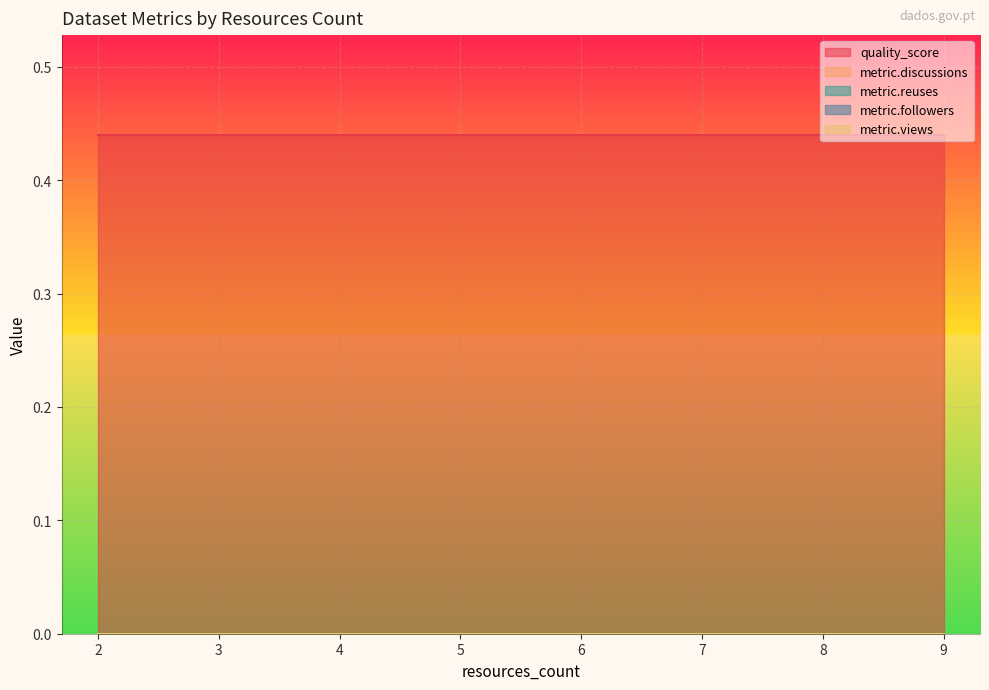

What is the total value across all series at 9?

0.4